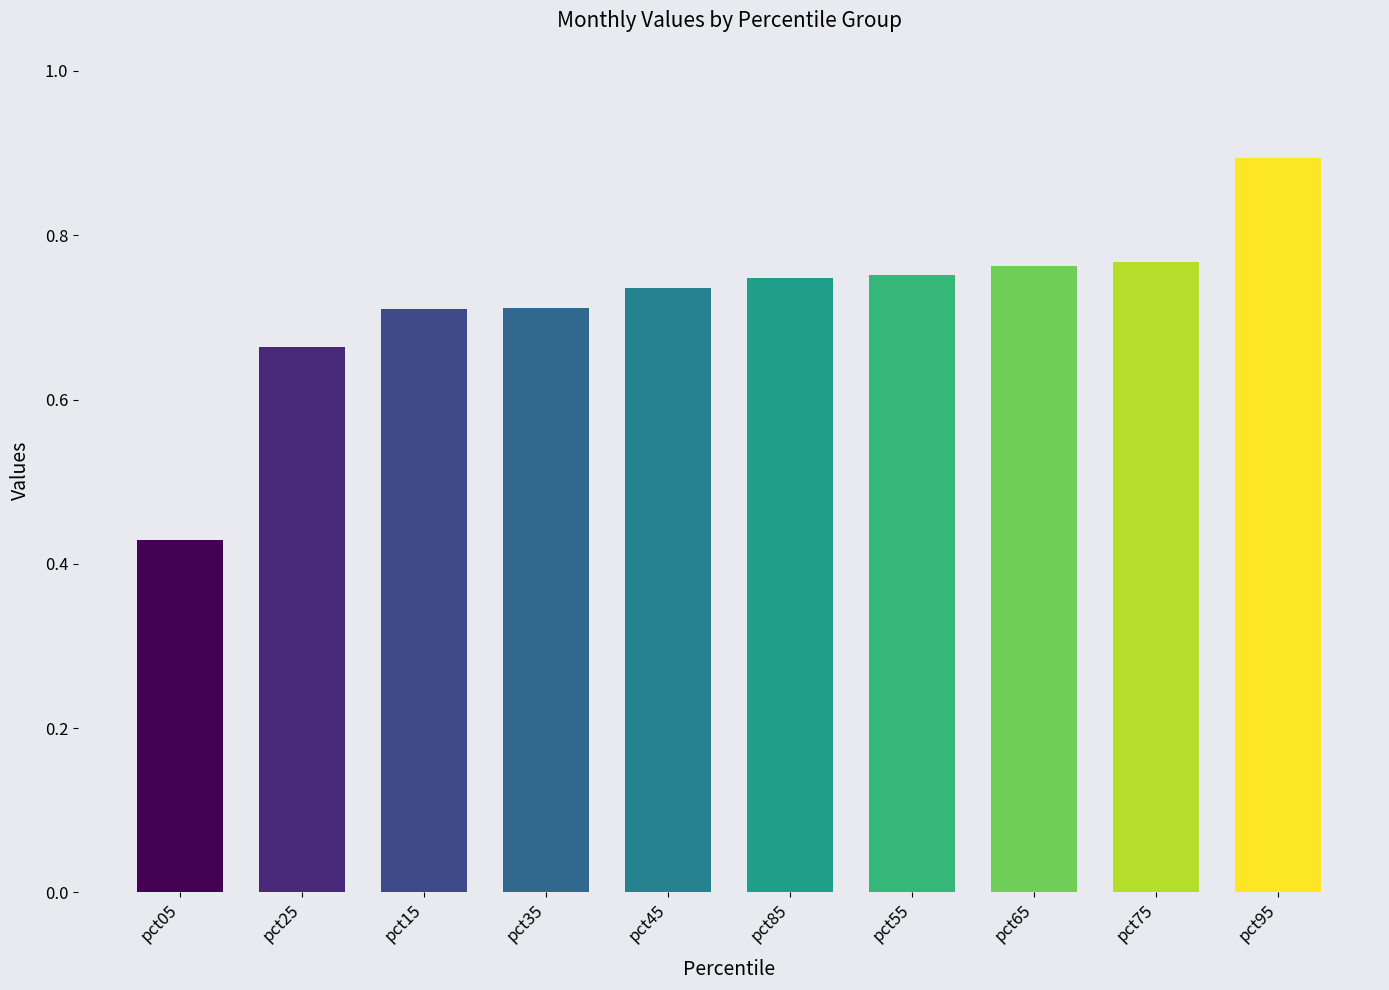

What is the difference between the maximum and second lowest values?

0.2